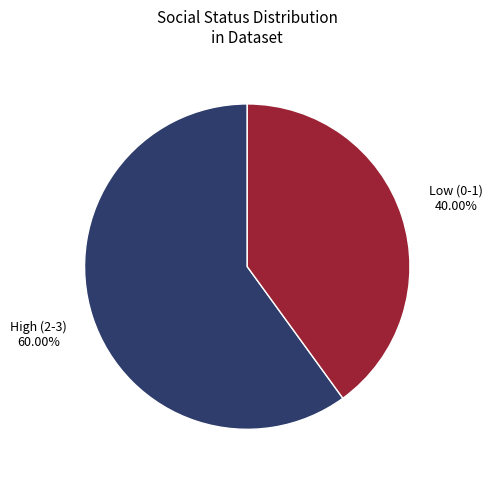

Does any single category account for the majority?

Yes